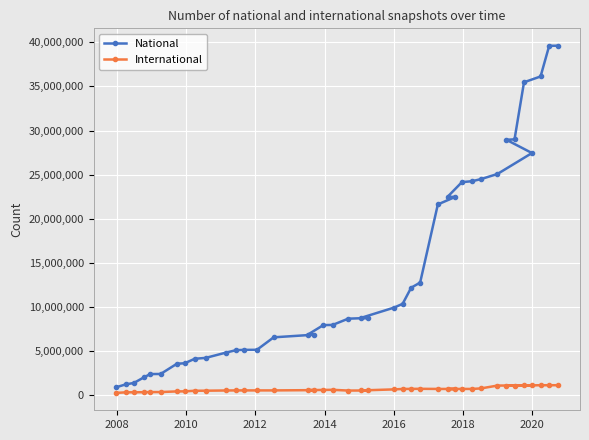

Which series has the largest total across all categories?

National